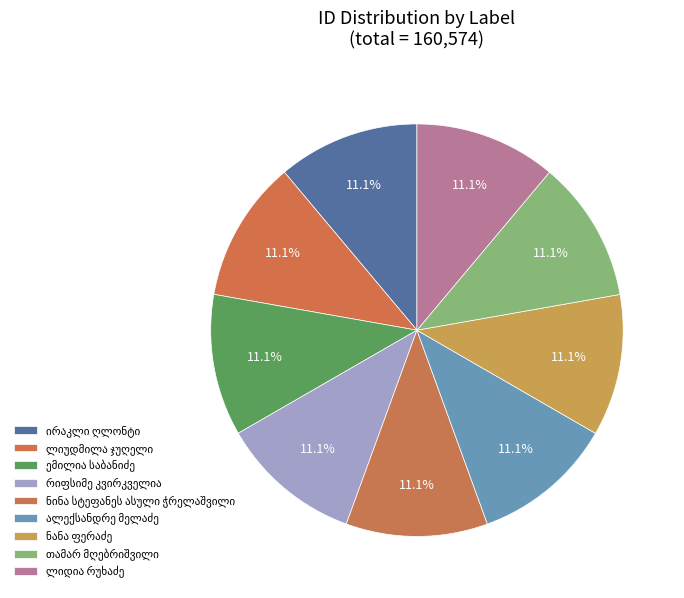

Between ნინა სტეფანეს ასული ჭრელაშვილი and ალექსანდრე მელაძე, which is larger?

ალექსანდრე მელაძე